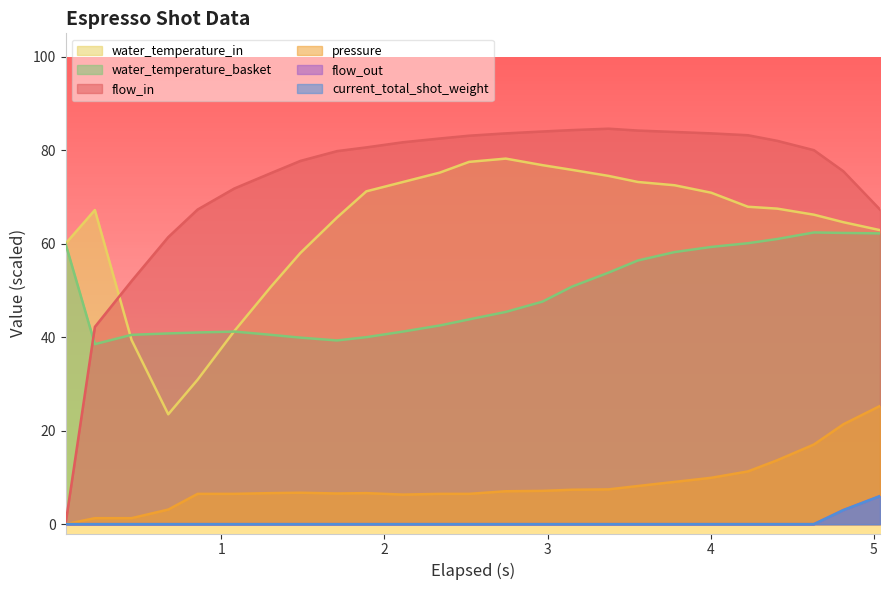

True or false: water_temperature_in and pressure intersect in this chart.

False